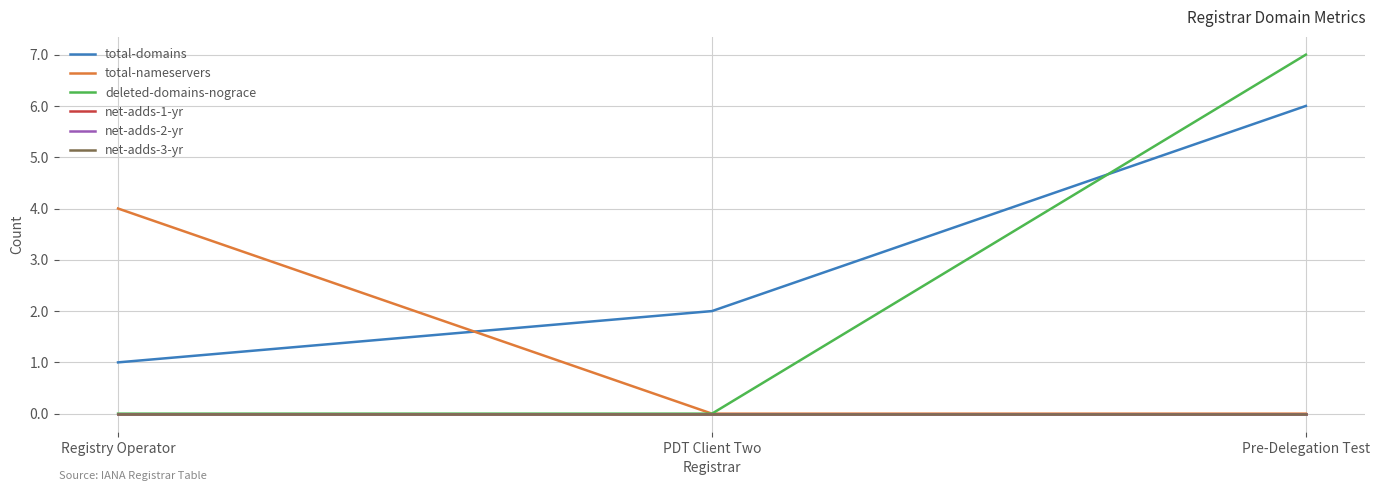

Does the chart display data point markers on the line(s)?

No